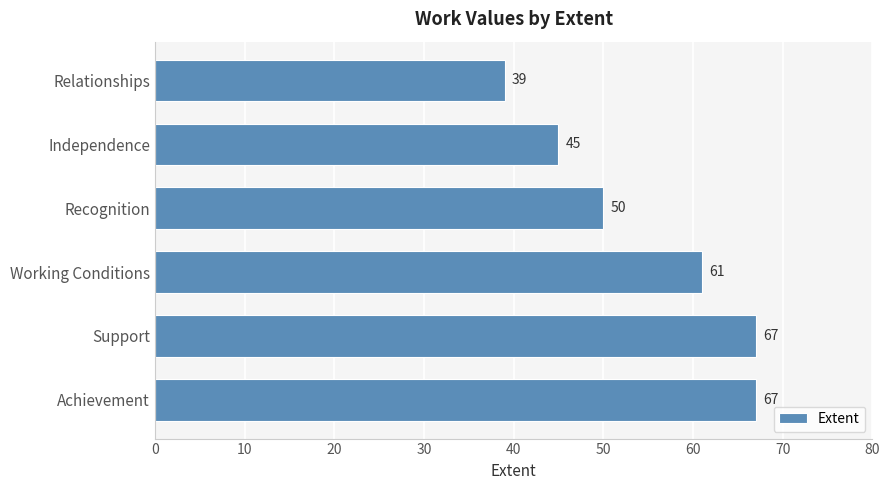

True or false: the data shows 115 at Support.

False